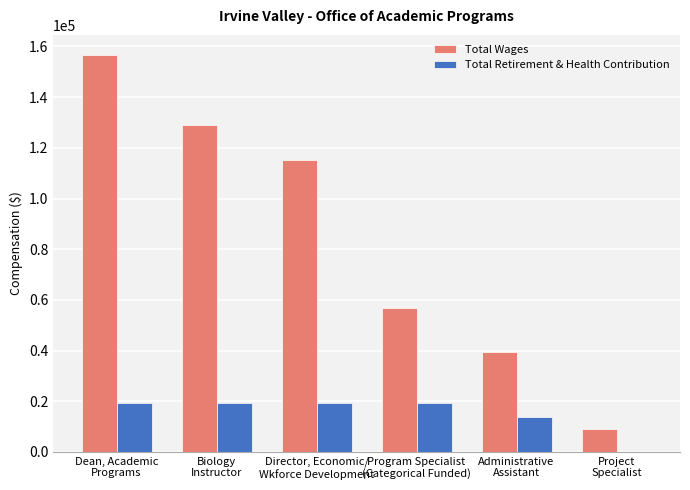

What are all the series names shown in the legend?

Total Wages, Total Retirement & Health Contribution